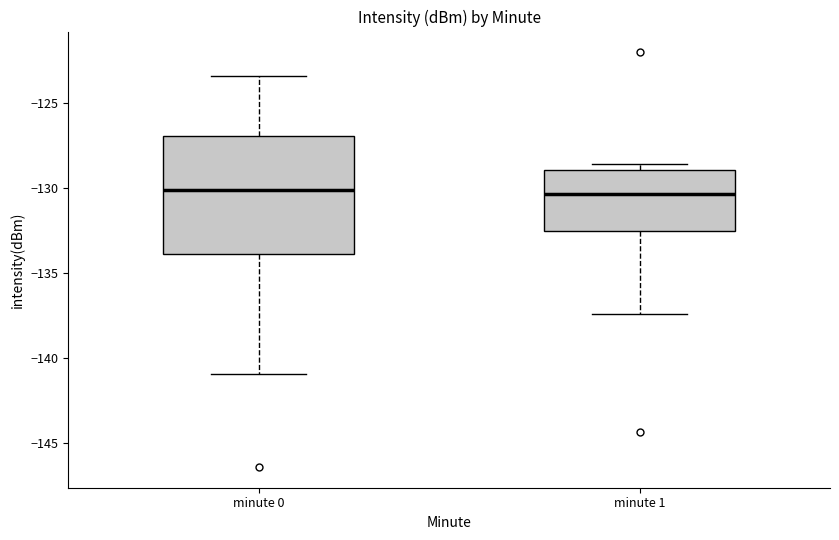

Reading left to right, transcribe this box plot: for each box, give where its median line is, the range the box spans, and where its two whiskers end, as read against the y-axis. The values are not printed on the chart, so give them approximately, as read against the axis.

minute 0: median -130.0, box -134.0 to -127.0, whiskers -141.0 to -123.5
minute 1: median -130.5, box -132.5 to -129.0, whiskers -137.5 to -128.5